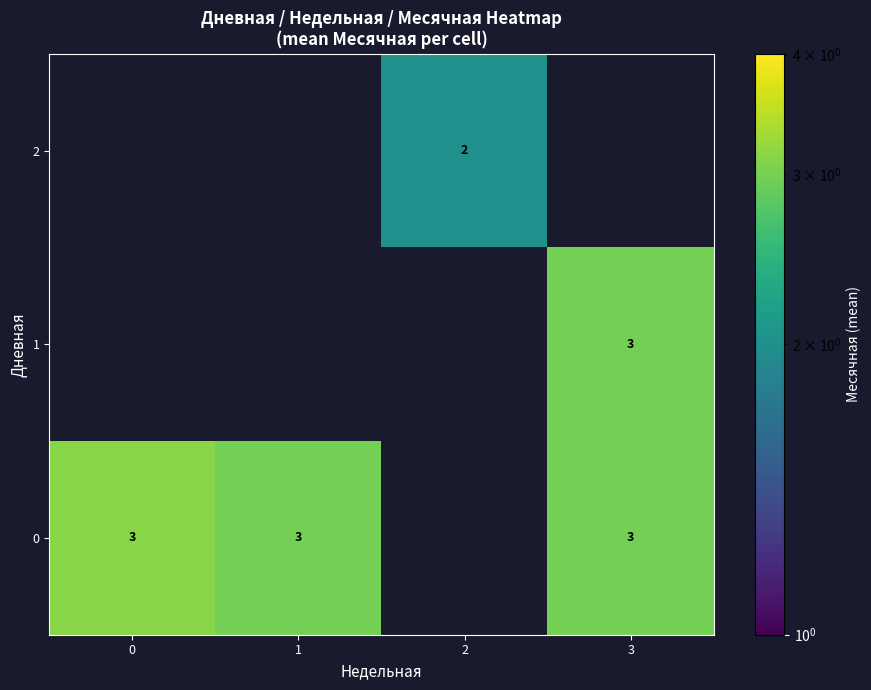

Rank the series at 1 from lowest to highest value.

row_0, row_1, row_2